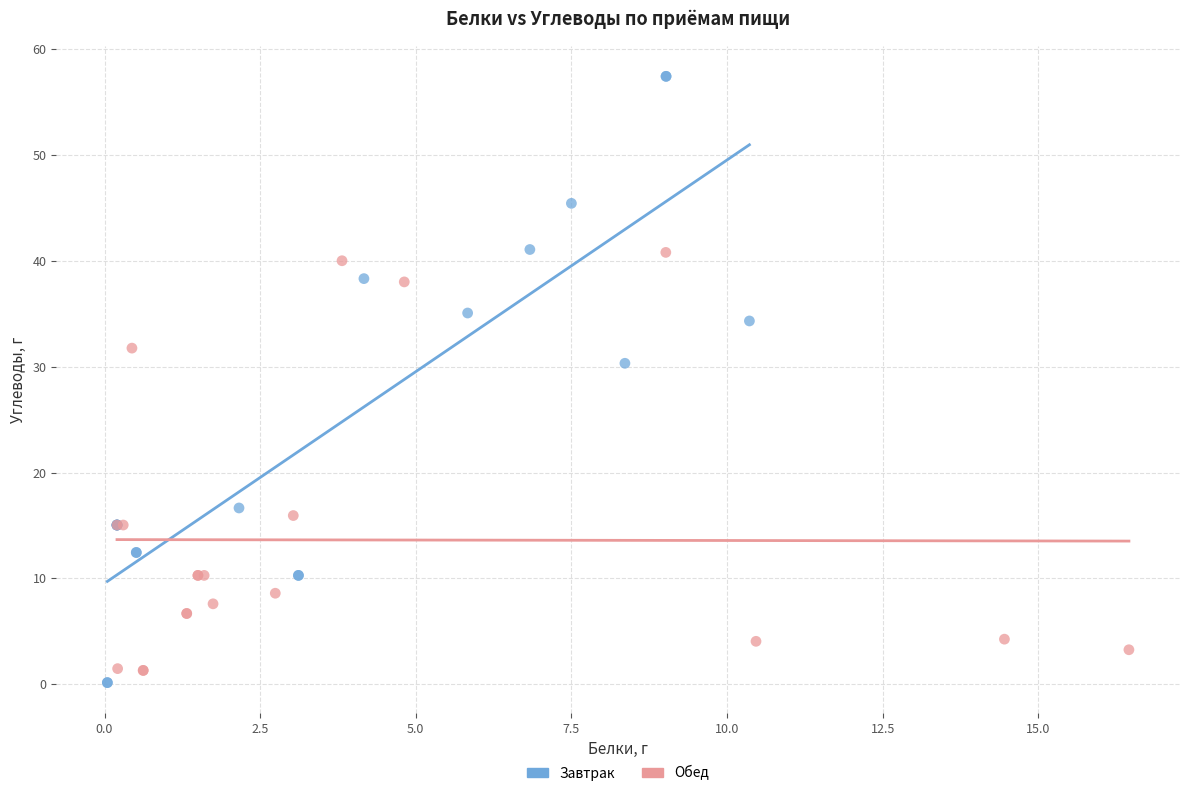

Which series has the widest spread of Y values?

Завтрак